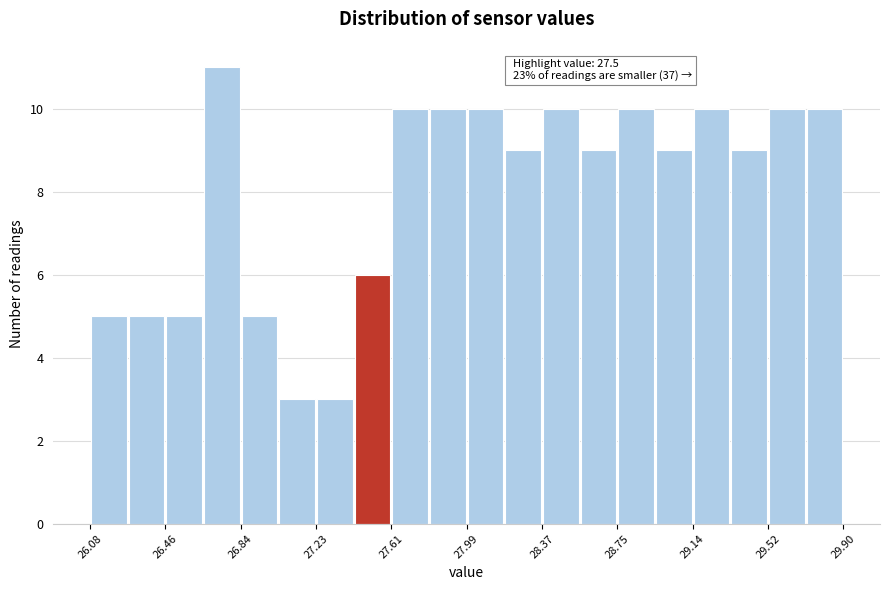

Read against the x-axis, roughly where is the centre of the tallest bar?

26.75